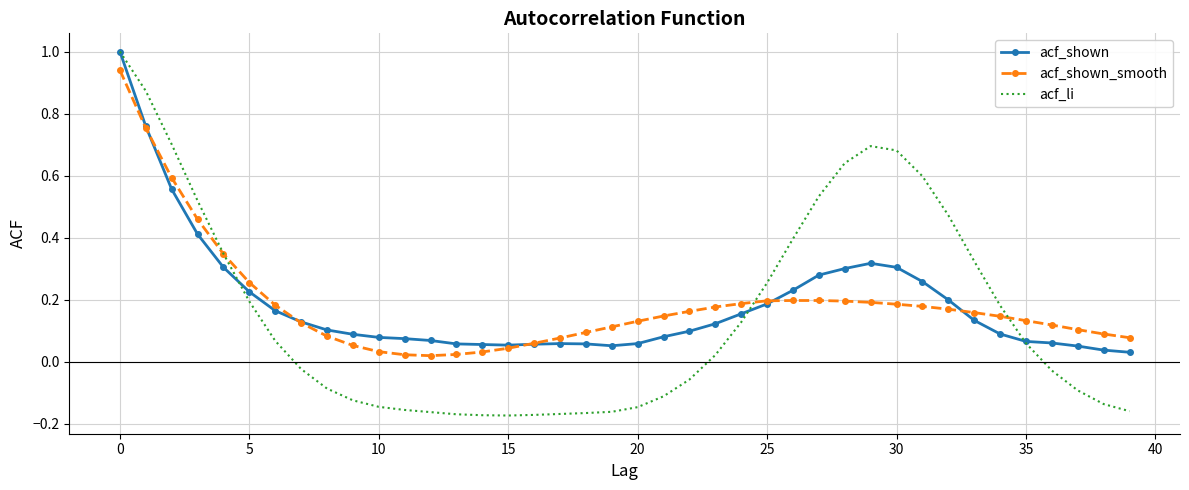

What is the highest value of the acf_li series?

1.0